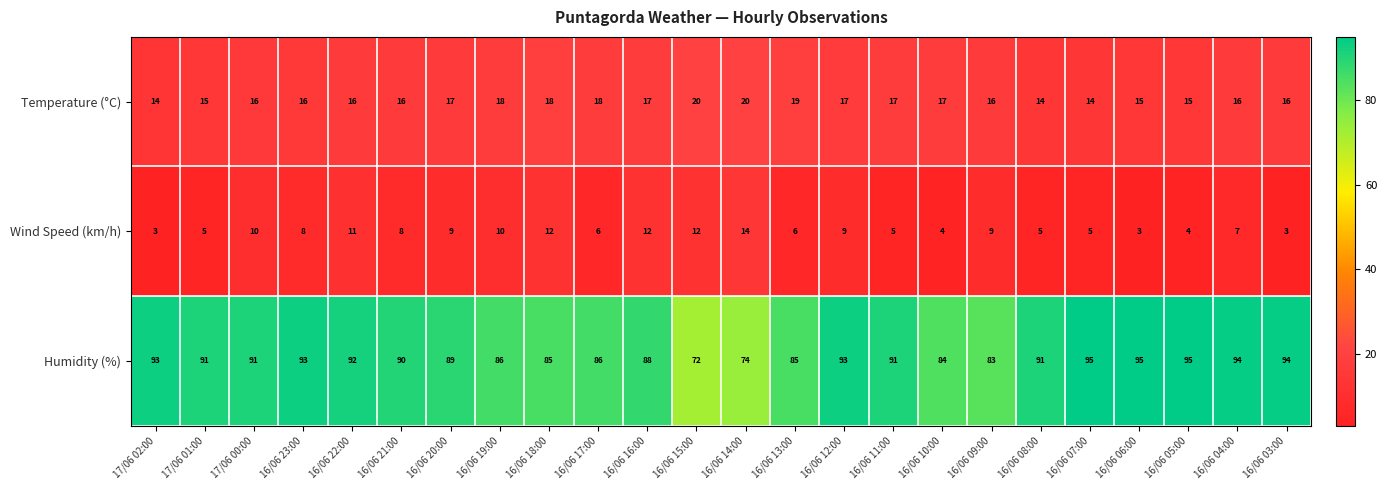

True or false: Temperature (°C) has a value of 19 at 16/06 13:00.

True